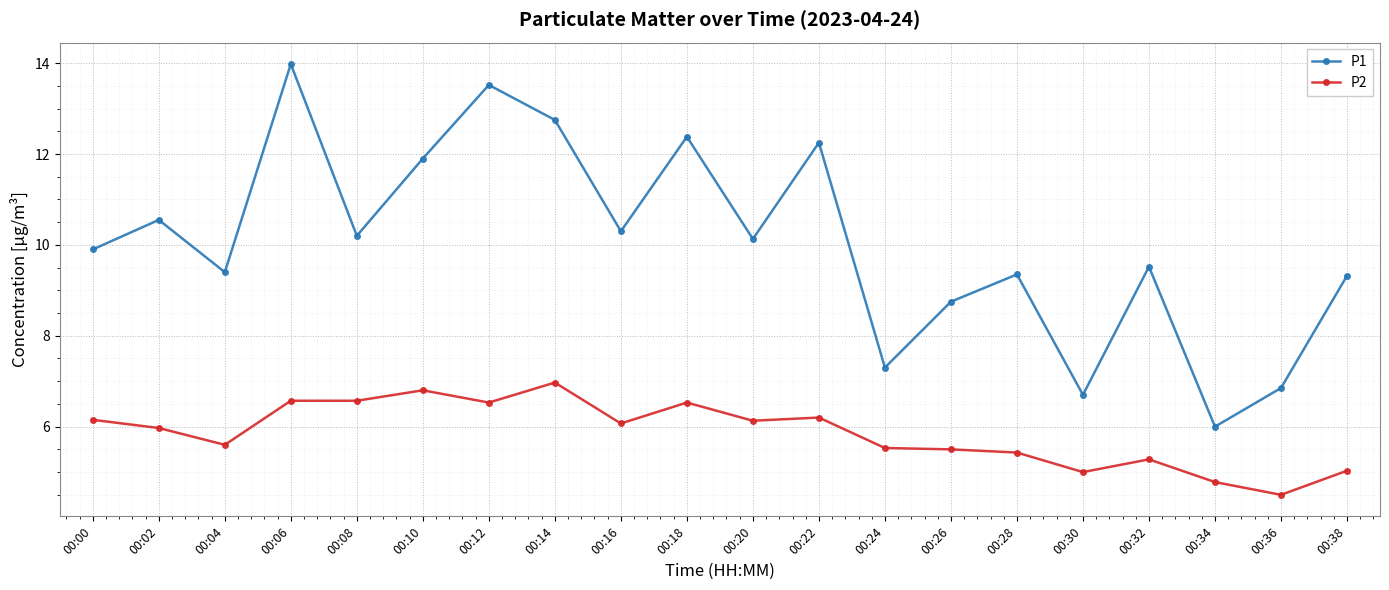

Between 00:06 and 00:30, which series saw the biggest shift?

P1